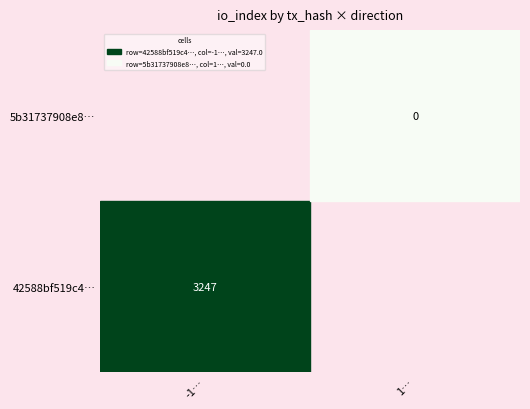

The value of 42588bf519c4… at -1… is 5565. True or false?

False